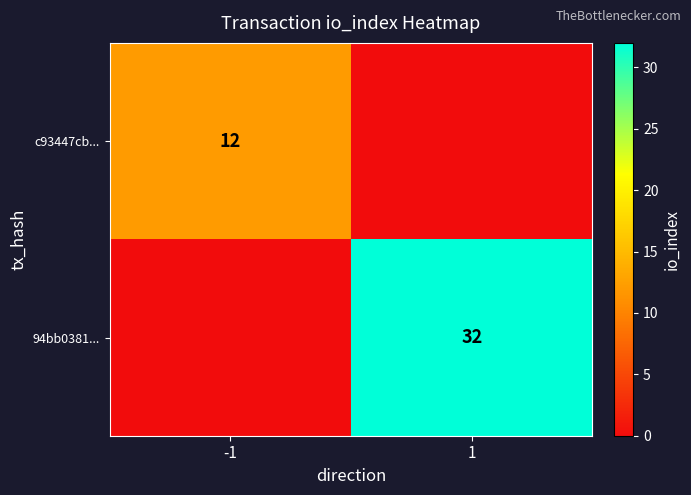

The 94bb0381... series shows 17 at 1. True or false?

False